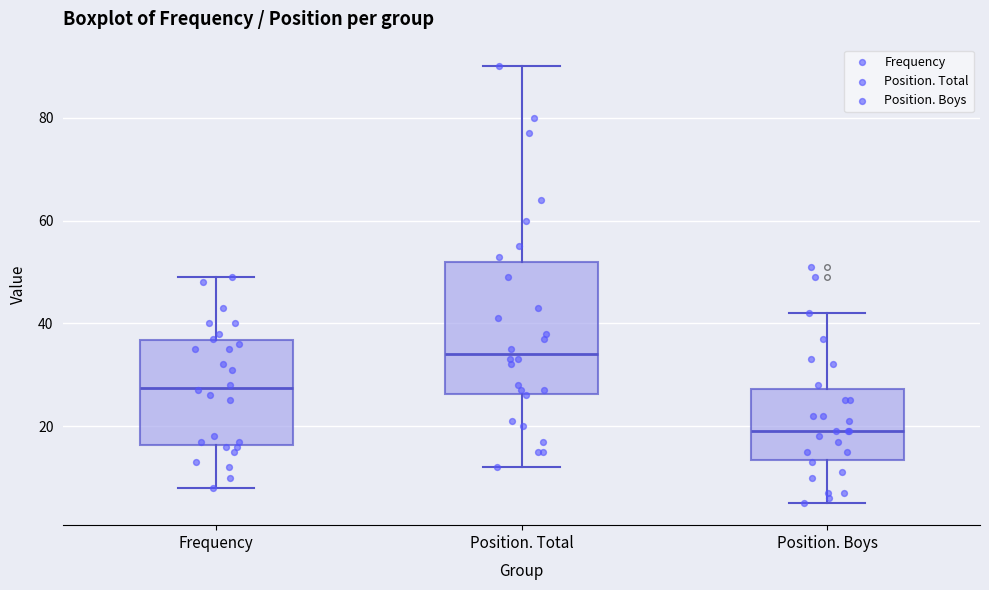

Which box is the tallest, from its lower edge to its upper edge?

Position. Total